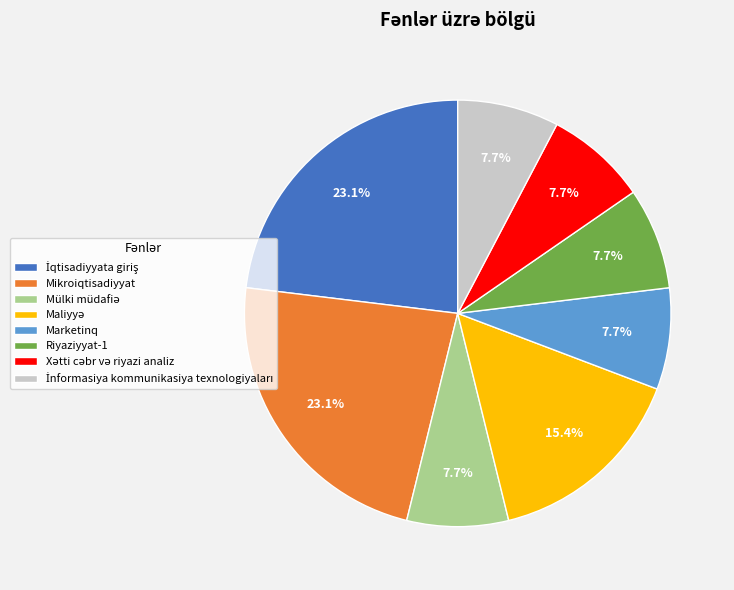

What is the ratio of the value at Riyaziyyat-1 to the value at Mikroiqtisadiyyat?

0.3